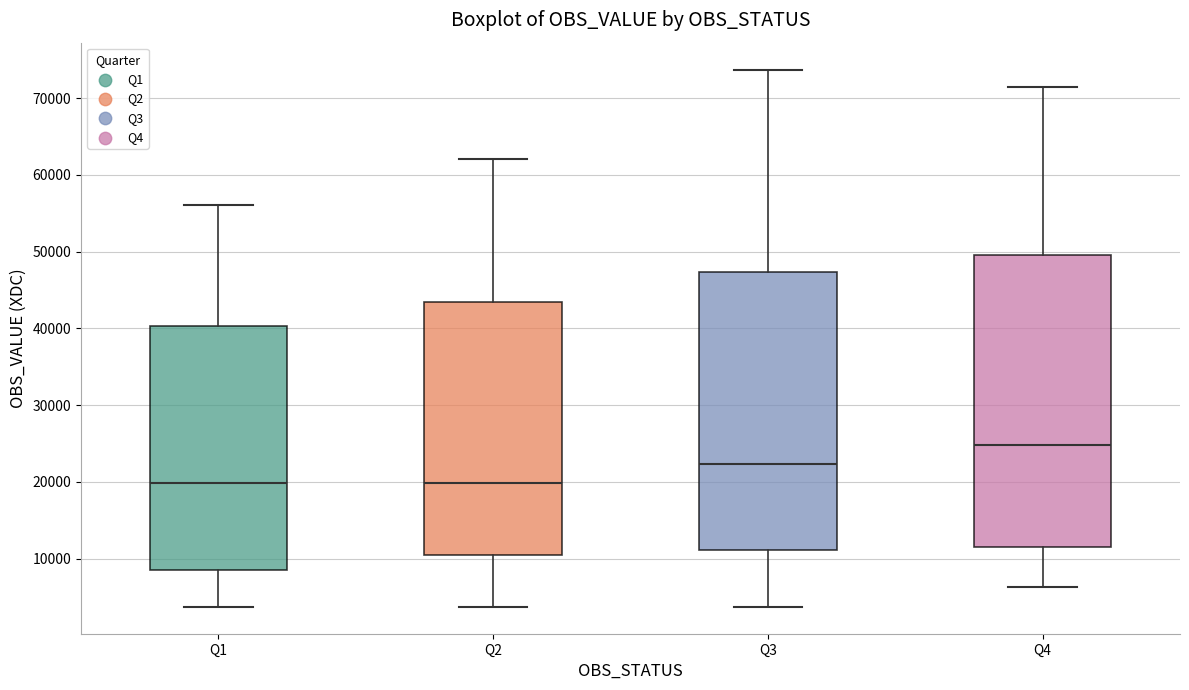

Reading left to right, read every box against the y-axis: the position of its median line, the range the box covers, and the ends of its whiskers. The values are not printed on the chart, so give them approximately, as read against the axis.

Q1: median 20000, box 9000 to 40000, whiskers 4000 to 56000
Q2: median 20000, box 11000 to 43000, whiskers 4000 to 62000
Q3: median 22000, box 11000 to 47000, whiskers 4000 to 74000
Q4: median 25000, box 11000 to 50000, whiskers 6000 to 71000